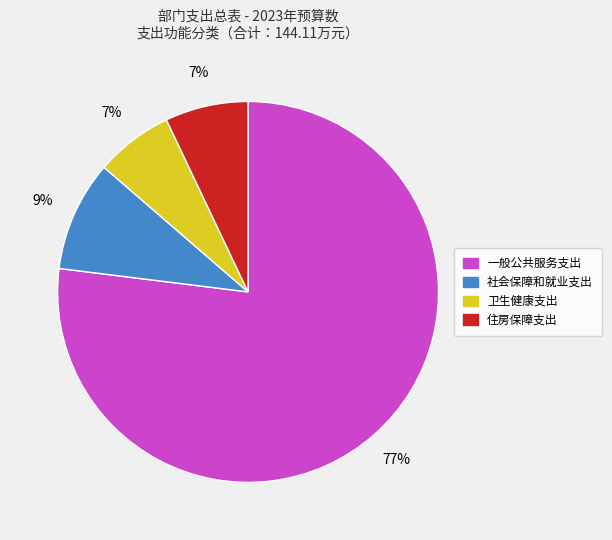

Which category has the biggest portion of the pie?

一般公共服务支出